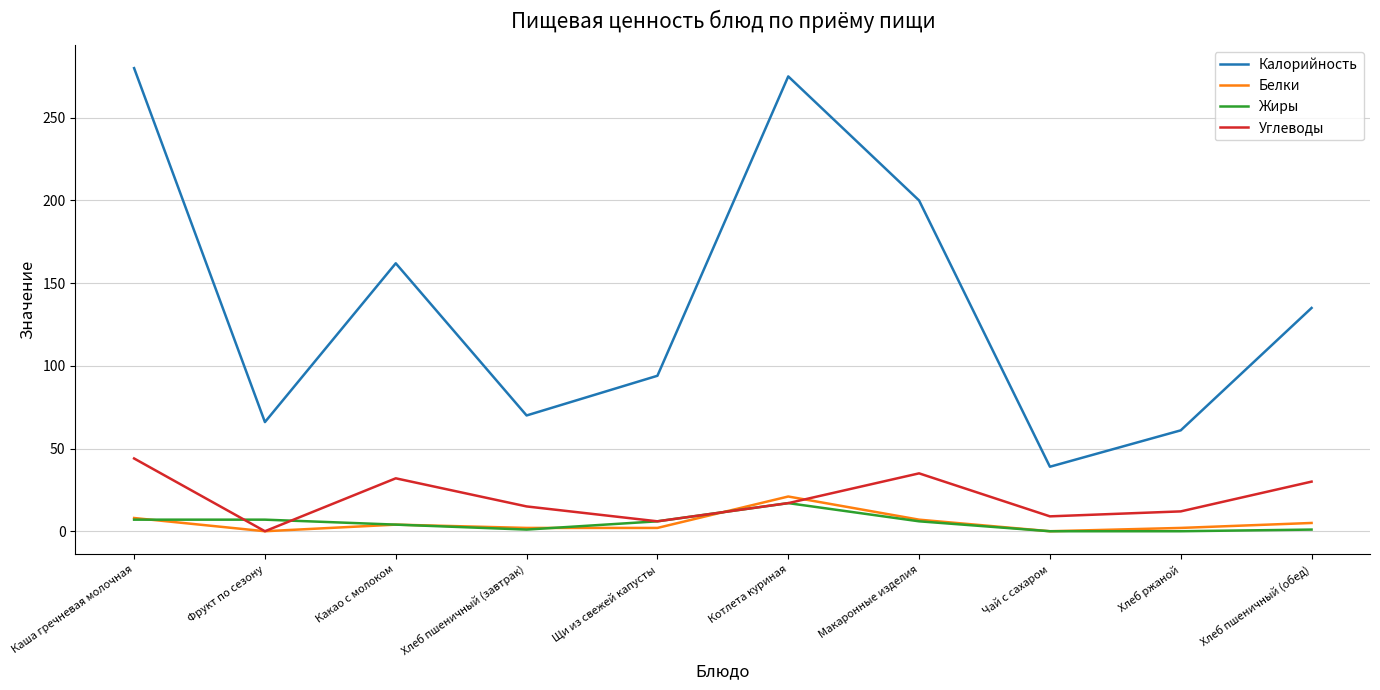

True or false: Калорийность and Углеводы cross at least once.

False